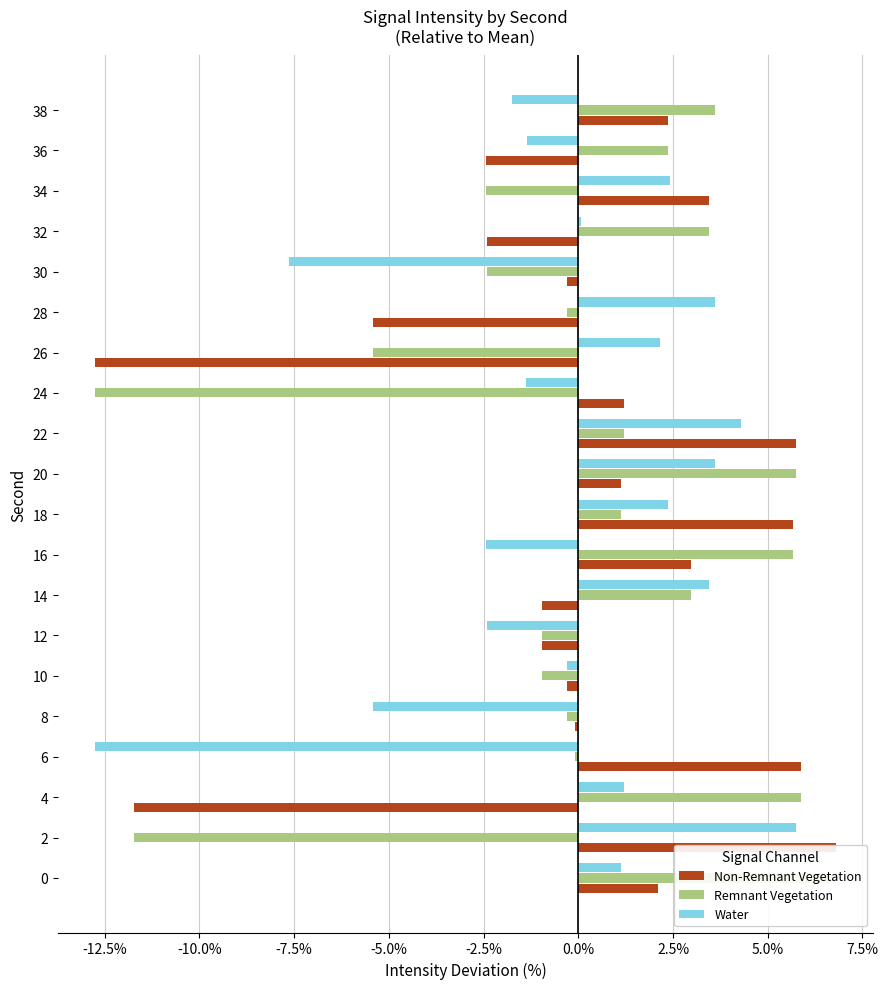

Reading left to right, extract all data points from this chart.

Non-Remnant Vegetation: 2.1	6.8	-11.7	5.9	-0.1	-0.3	-0.9	-1.0	3.0	5.7	1.1	5.7	1.2	-12.8	-5.4	-0.3	-2.4	3.5	-2.4	2.4
Remnant Vegetation: 6.8	-11.7	5.9	-0.1	-0.3	-0.9	-1.0	3.0	5.7	1.1	5.7	1.2	-12.8	-5.4	-0.3	-2.4	3.5	-2.4	2.4	3.6
Water: 1.1	5.7	1.2	-12.8	-5.4	-0.3	-2.4	3.5	-2.4	2.4	3.6	4.3	-1.4	2.2	3.6	-7.6	0.1	2.4	-1.3	-1.7